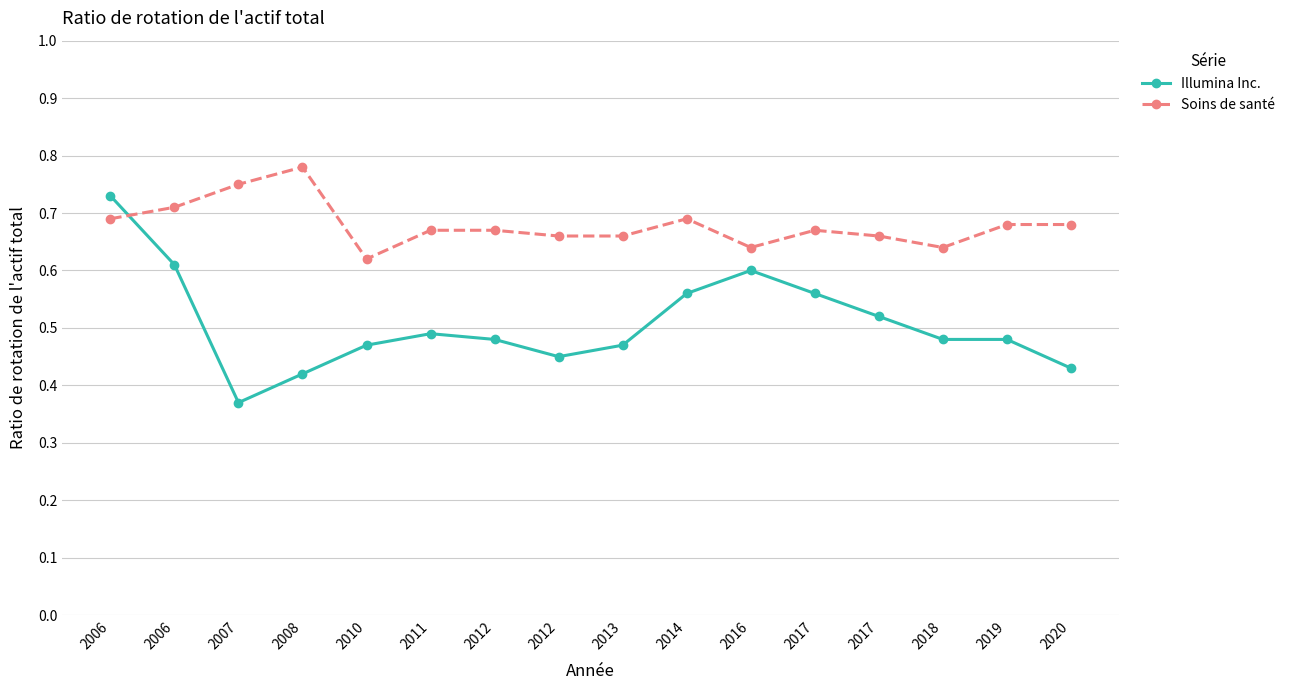

The Soins de santé series shows 0.3 at 2006. True or false?

False